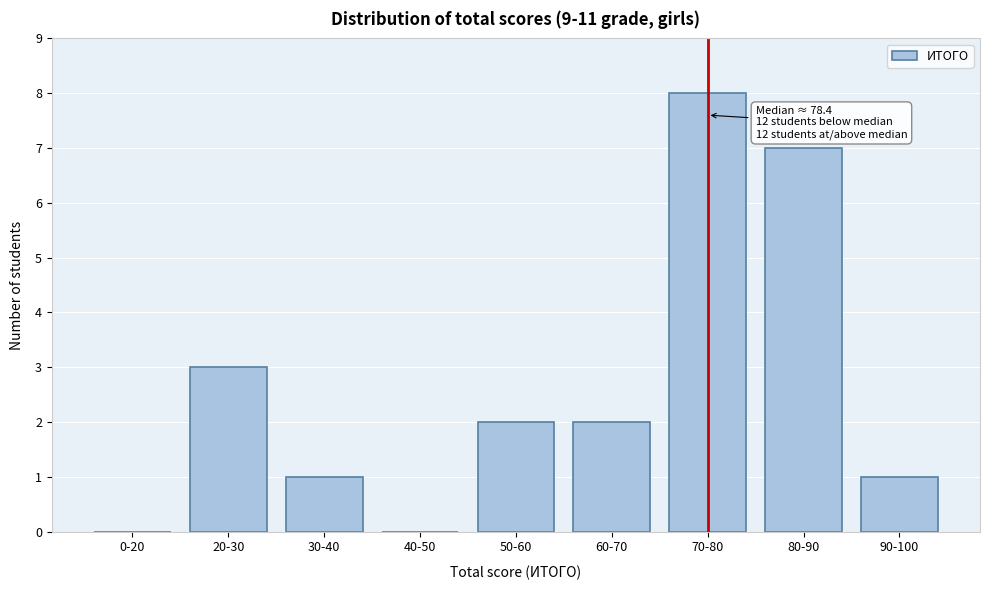

Reading right to left, transcribe all the data shown in this chart.

90-100=1	80-90=7	70-80=8	60-70=2	50-60=2	40-50=0	30-40=1	20-30=3	0-20=0